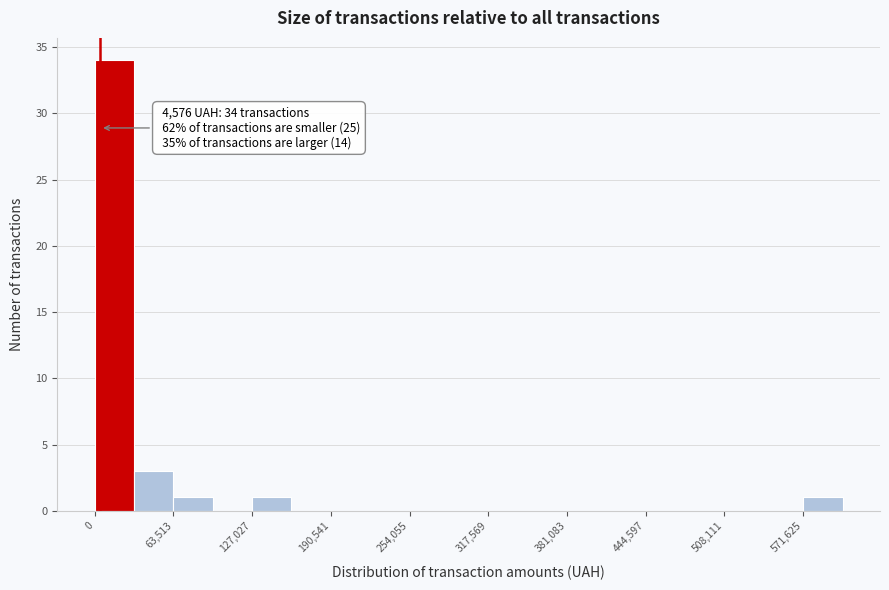

Around what value on the x-axis is the tallest bar? Give the approximate position of its centre, as read against the axis.

20000